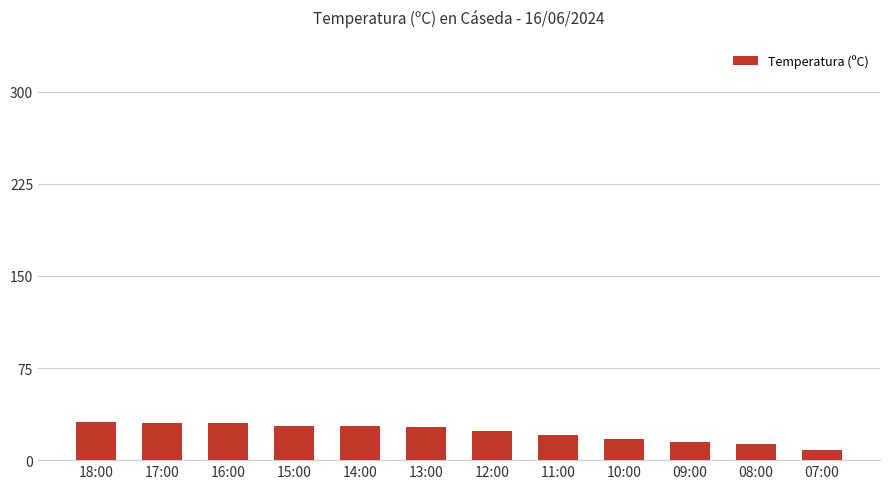

What is the sum of the values at 08:00 and 15:00?

40.7